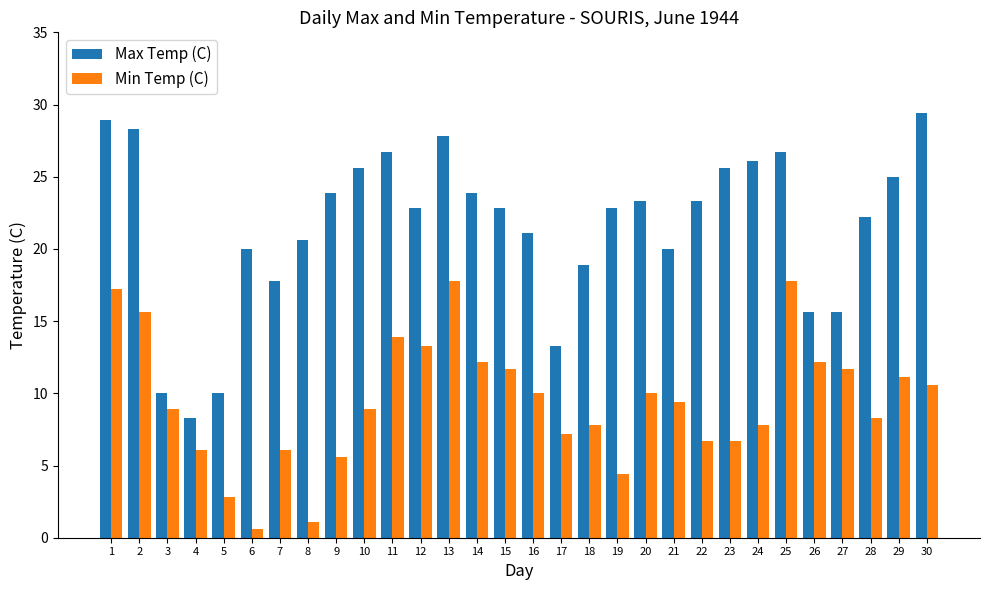

Which series changed the most between 9 and 17?

Max Temp (C)